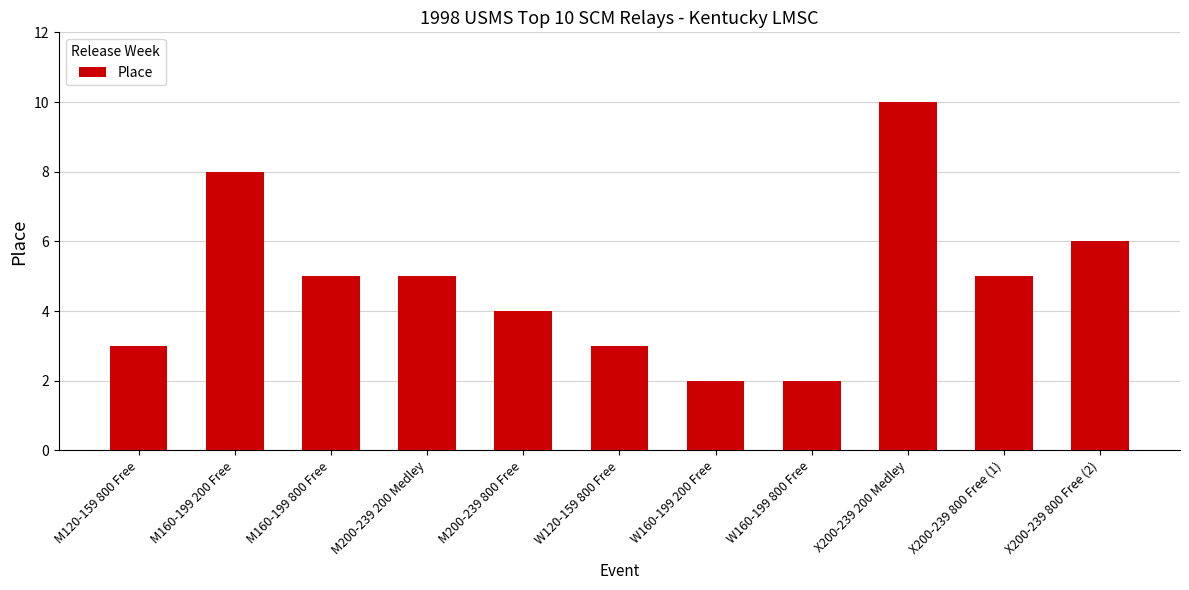

Which label corresponds to the largest value in the chart?

X200-239 200 Medley